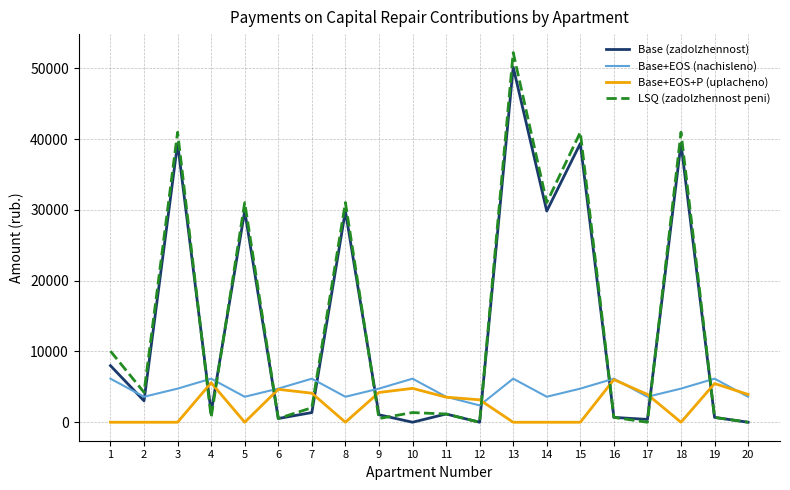

The Base (zadolzhennost) series shows 1368.0 at 4. True or false?

True